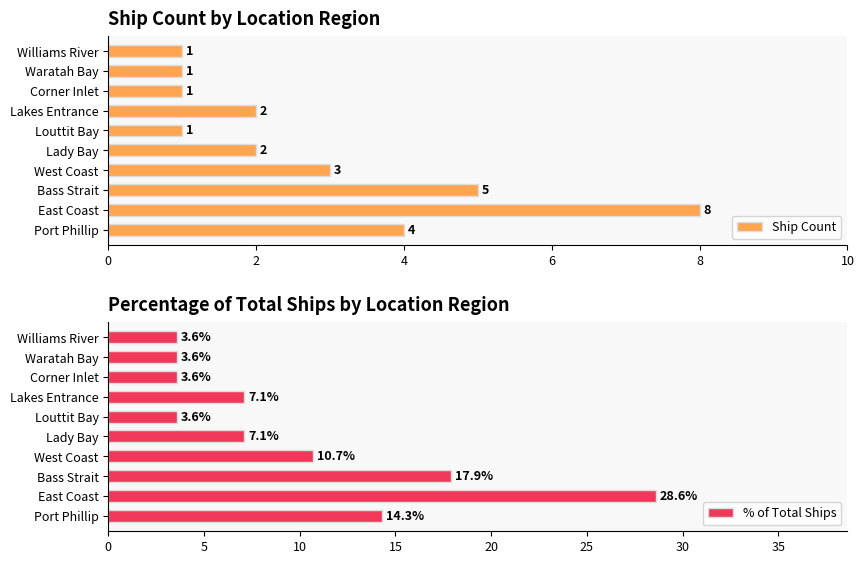

Is it true that % of Total Ships equals 1.6 at Williams River?

False